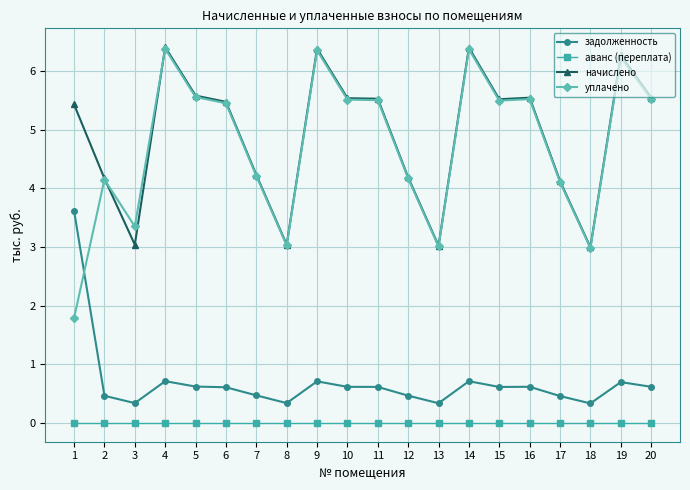

Where is the first local maximum for начислено?

4